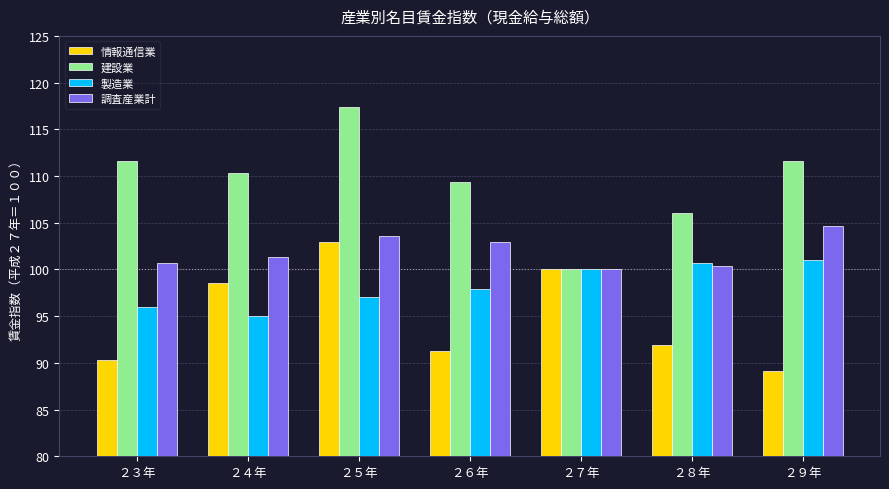

Rank the series by their average value, from lowest to highest.

情報通信業, 製造業, 調査産業計, 建設業